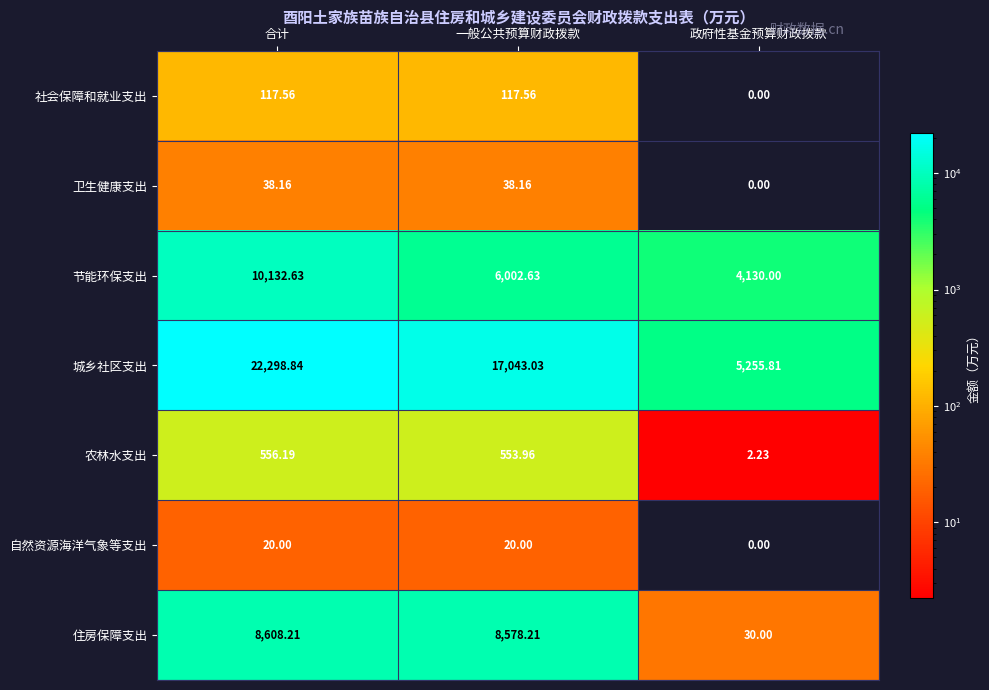

What is the spread (max minus min) of values at 合计?

22278.8